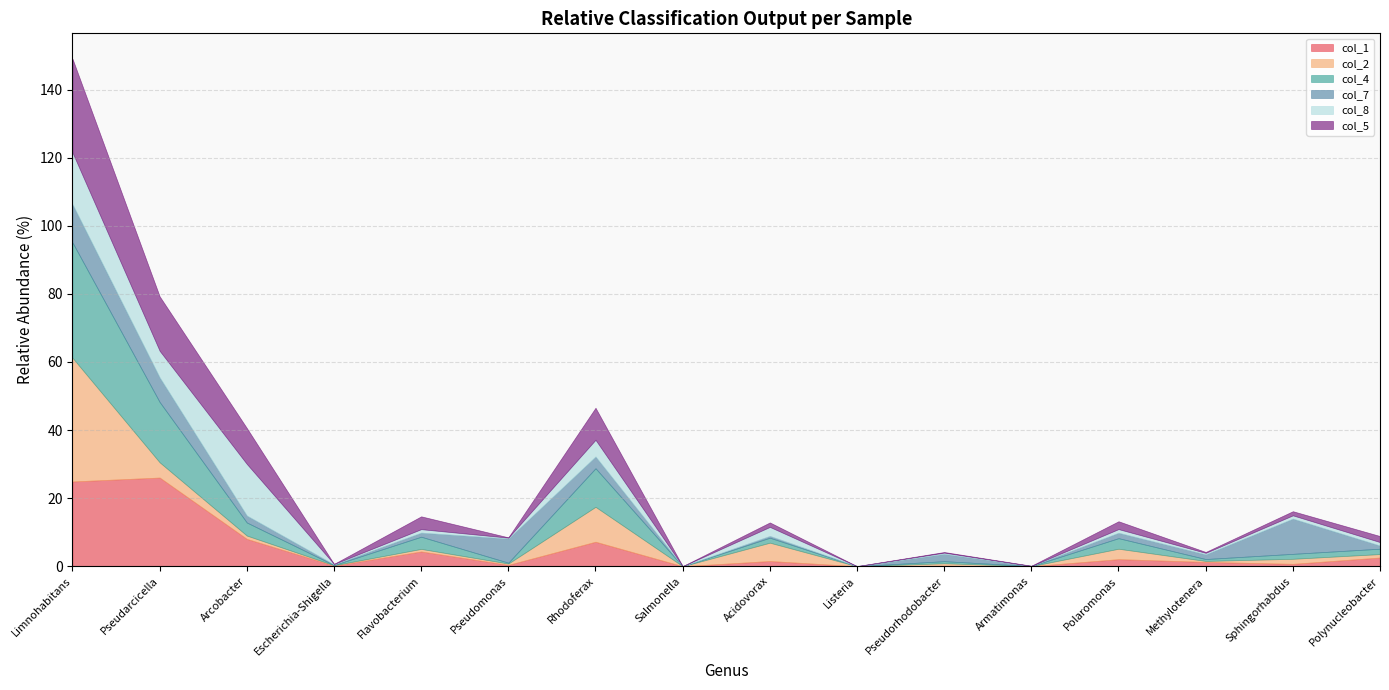

The col_4 series shows 3.1 at Polaromonas. True or false?

True